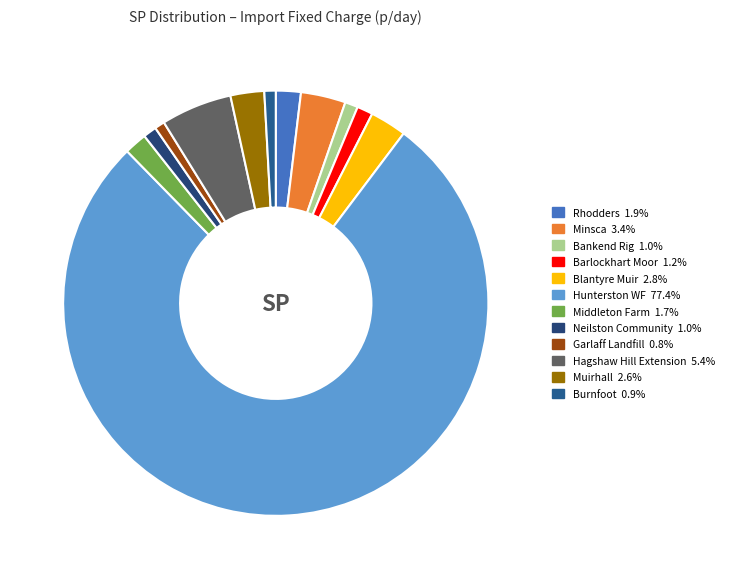

Which category has the biggest portion of the pie?

Hunterston WF